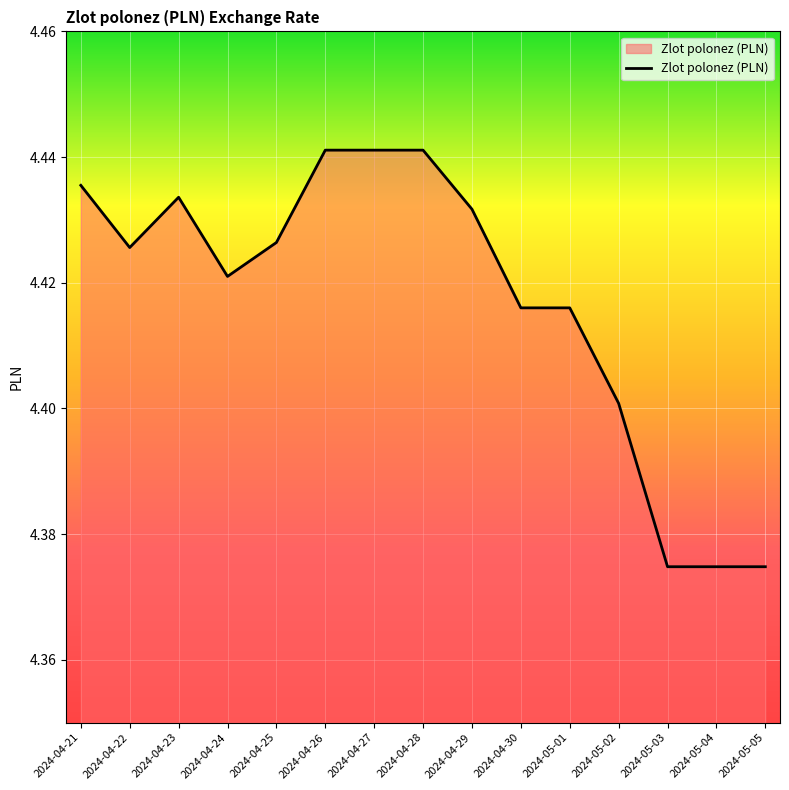

The chart shows a value of 2.8 at 2024-05-04. True or false?

False